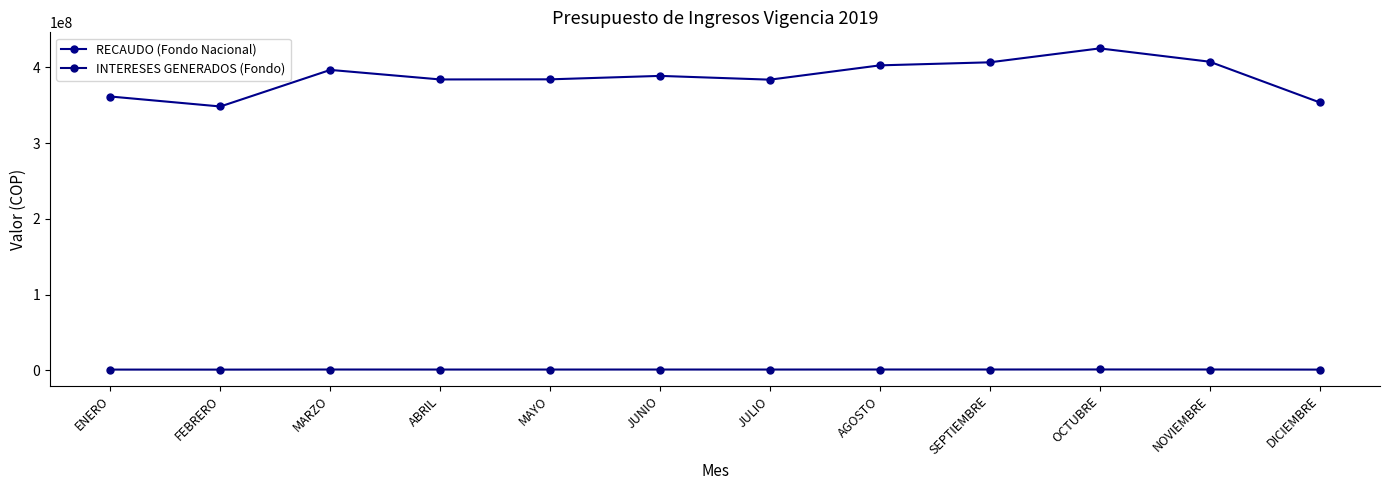

Is this an area chart (filled region under the line)?

No